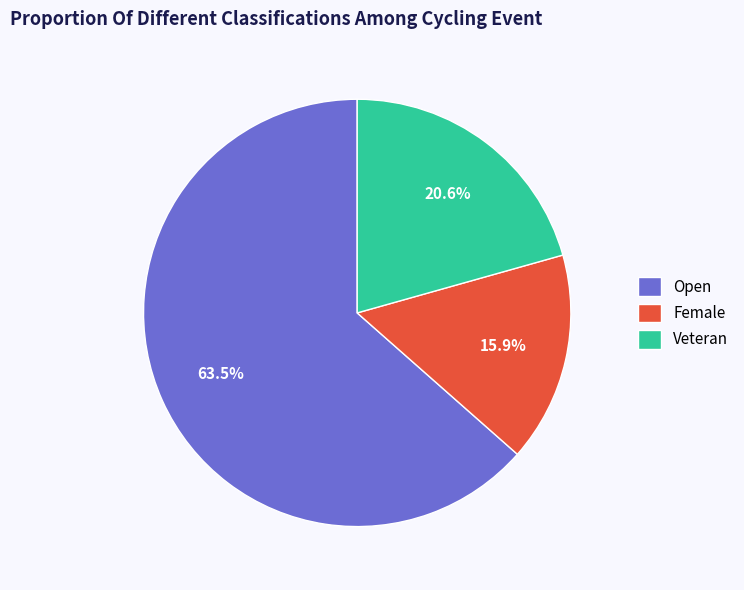

Combined, do Open and Veteran account for over 50%?

Yes